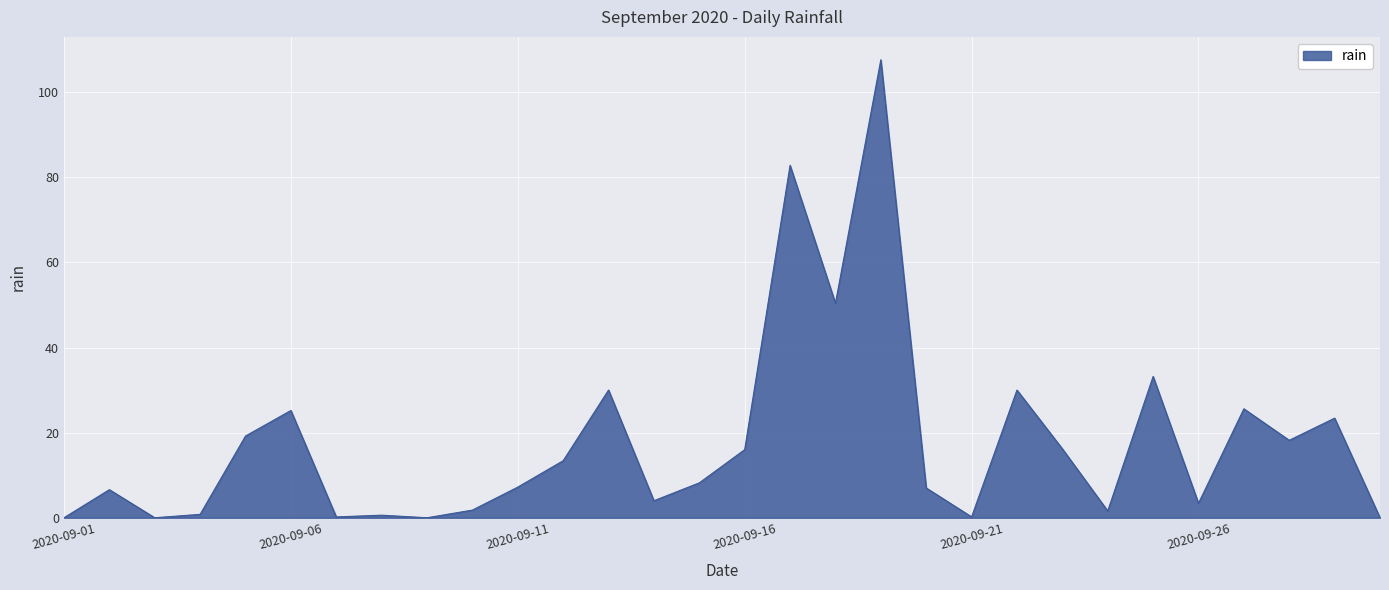

What is the difference between the maximum and minimum values?

107.6